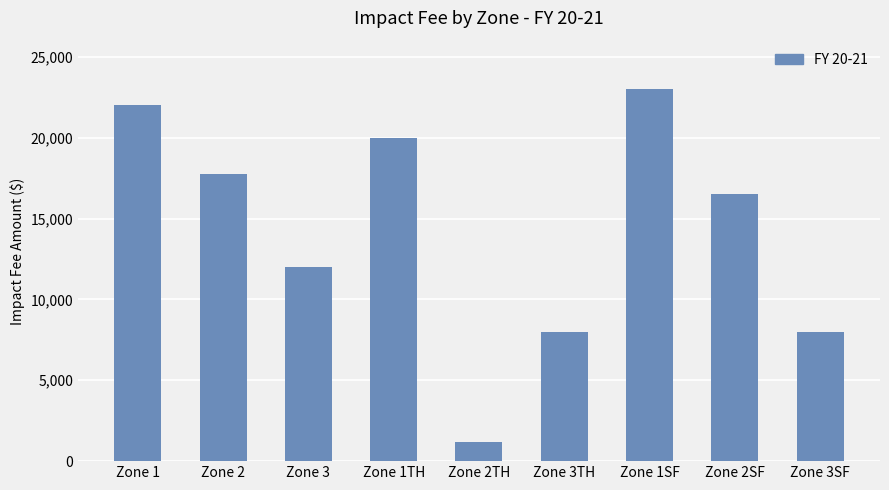

At which label does the data first exceed 16500?

Zone 1